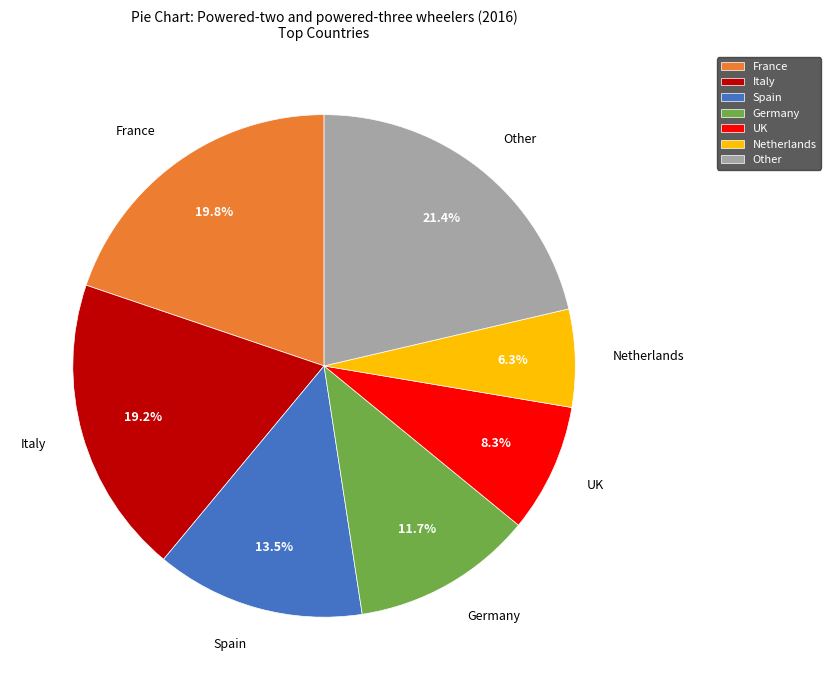

What portion of the pie excludes France?

80.2%